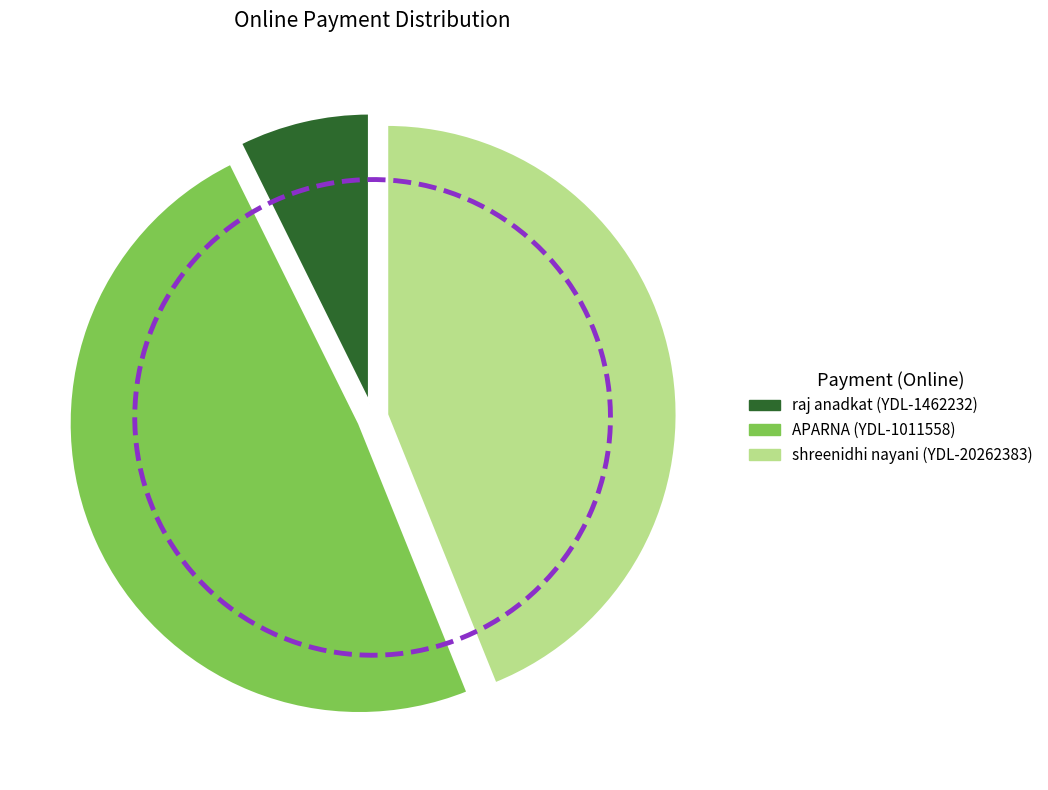

Does raj anadkat (YDL-1462232) represent more than half of the total?

No